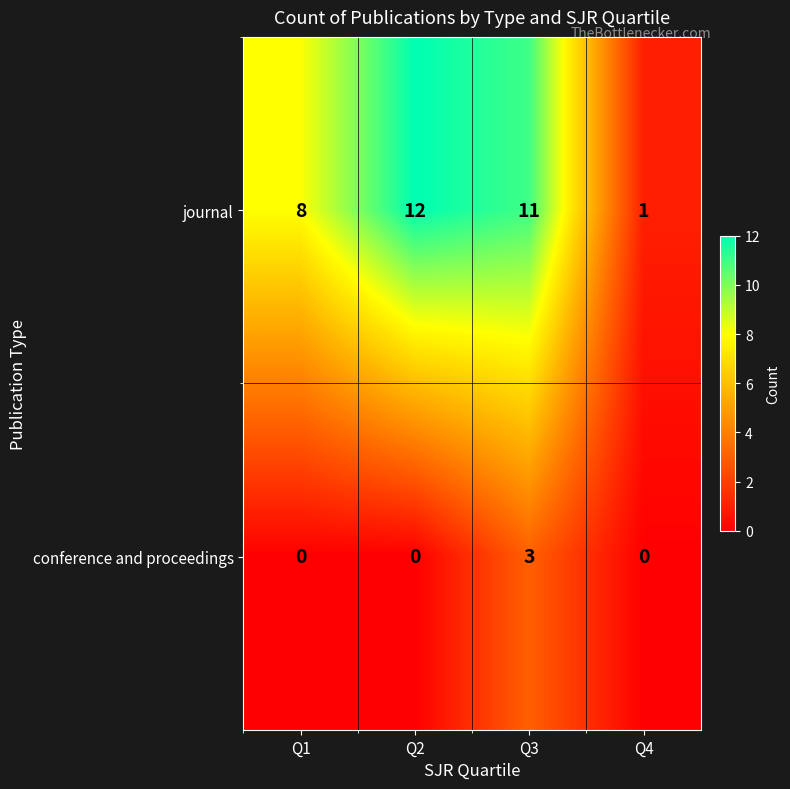

What is the total value across all series at Q3?

14